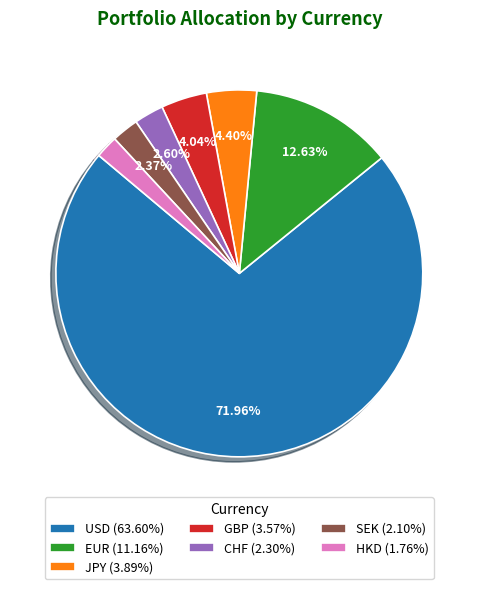

Which has a higher value, EUR (11.16%) or JPY (3.89%)?

EUR (11.16%)